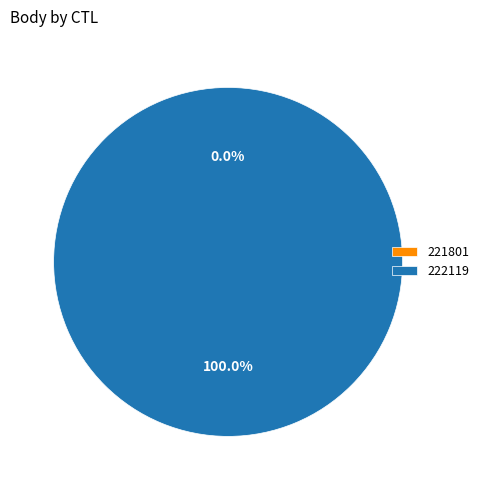

How many segments does this pie chart have?

2